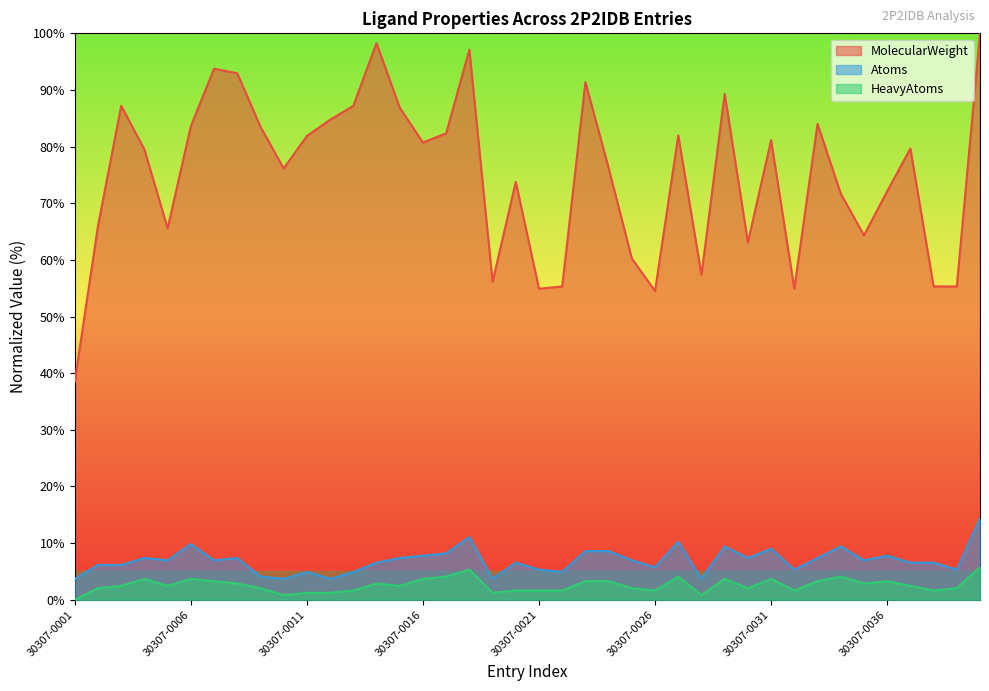

How many lines are shown in the chart?

3